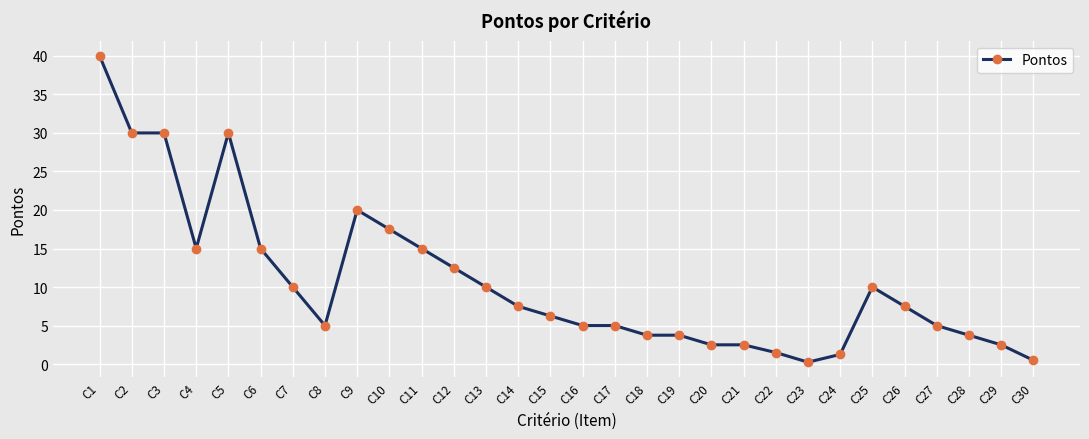

What is the value of the 12th point from the left?

12.5